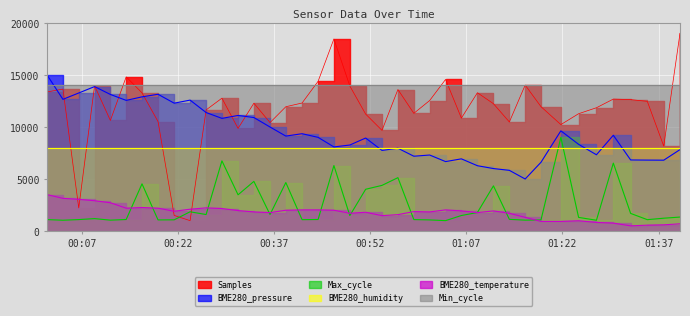

What position from the right is 2023/05/15 00:46:21?

22